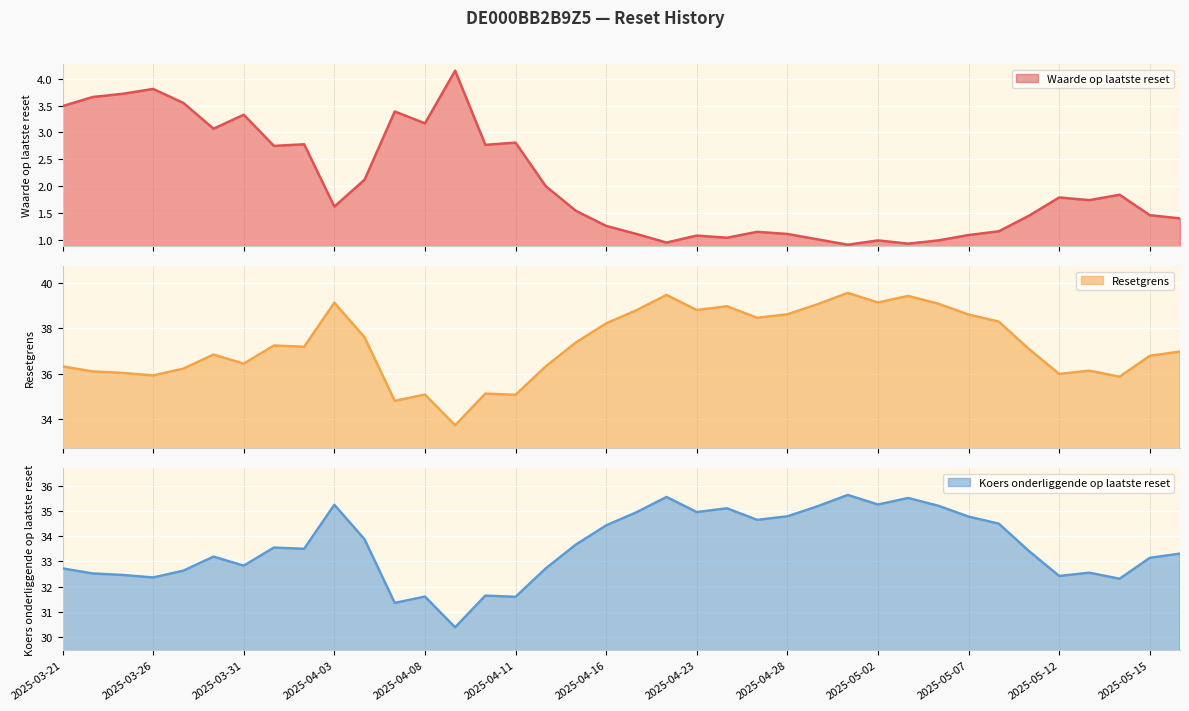

True or false: Resetgrens and Koers onderliggende op laatste reset cross at least once.

False